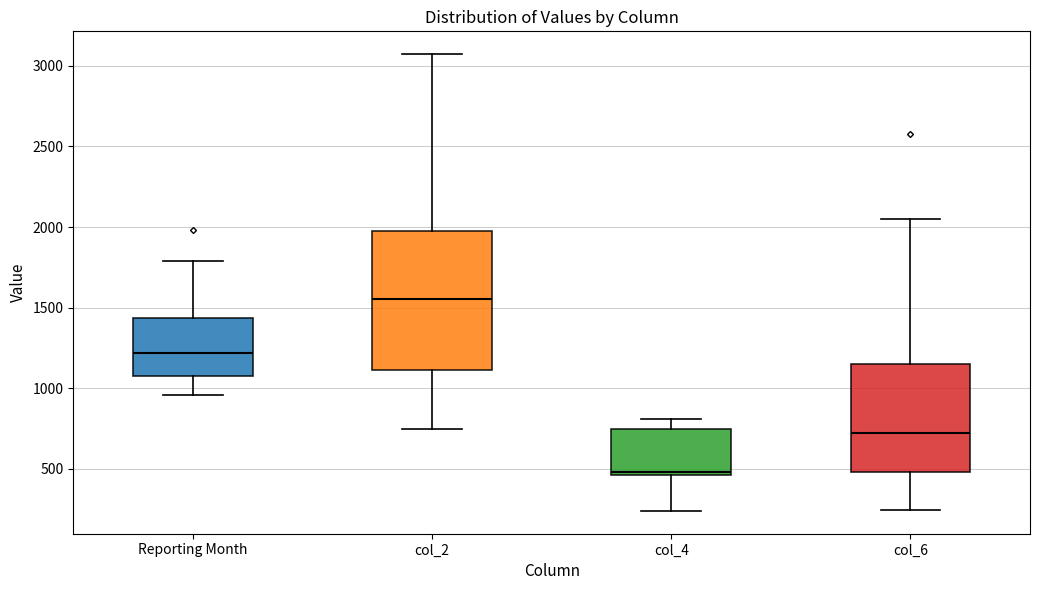

Reading left to right, read every box against the y-axis: the position of its median line, the range the box covers, and the ends of its whiskers. The values are not printed on the chart, so give them approximately, as read against the axis.

Reporting Month: median 1200, box 1100 to 1450, whiskers 950 to 1800
col_2: median 1550, box 1100 to 2000, whiskers 750 to 3050
col_4: median 500, box 450 to 750, whiskers 250 to 800
col_6: median 700, box 500 to 1150, whiskers 250 to 2050